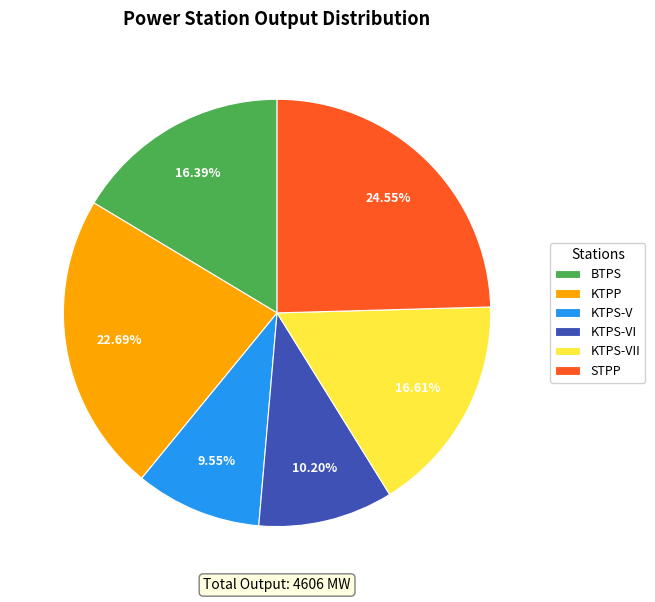

Do STPP and BTPS together represent more than half of the pie?

No